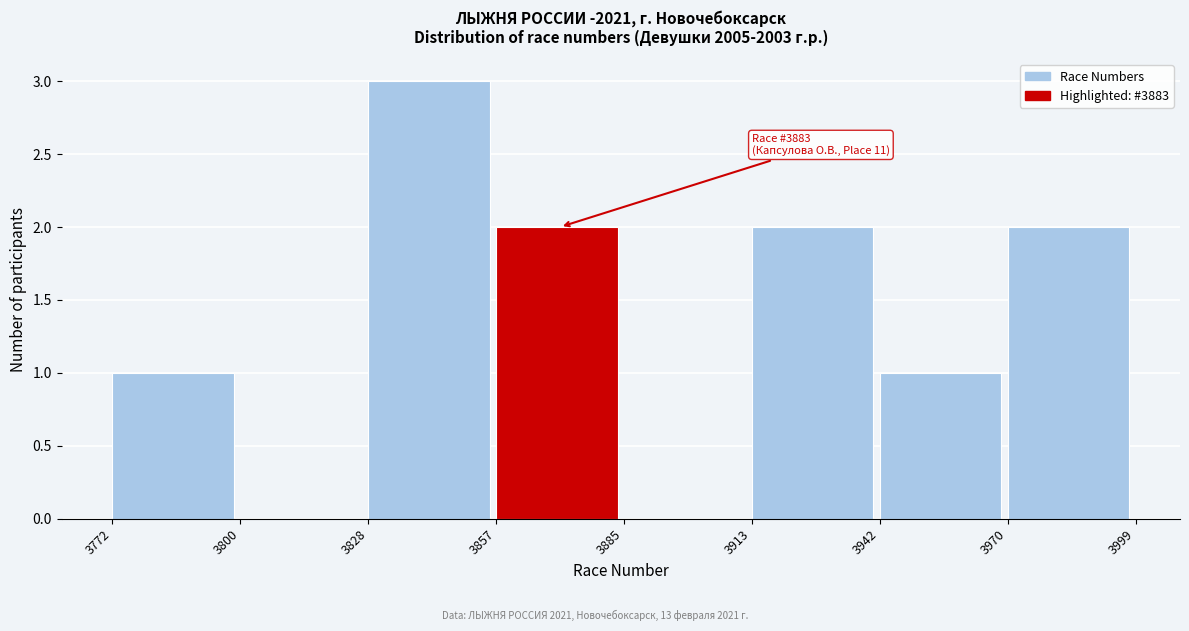

Over which range of the x-axis is the bar tallest?

3828 to 3857